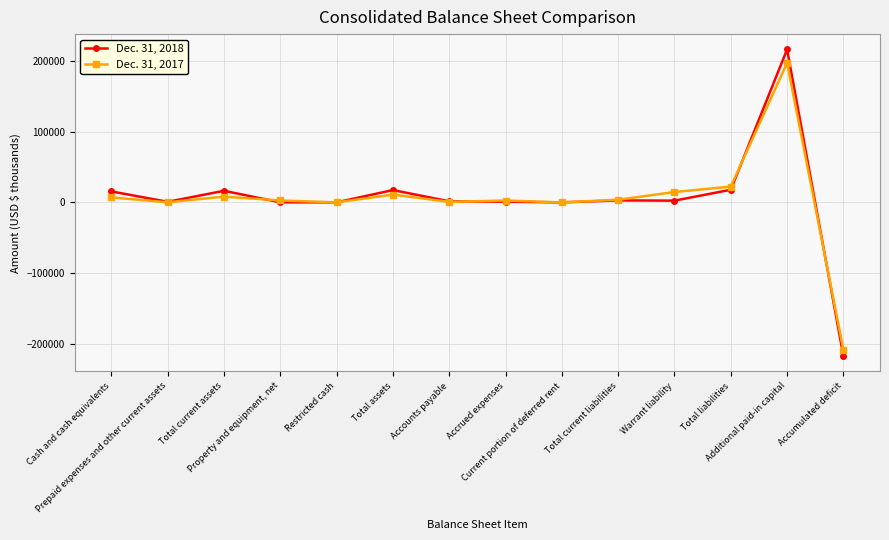

The Dec. 31, 2017 series shows 194 at Prepaid expenses and other current assets. True or false?

True